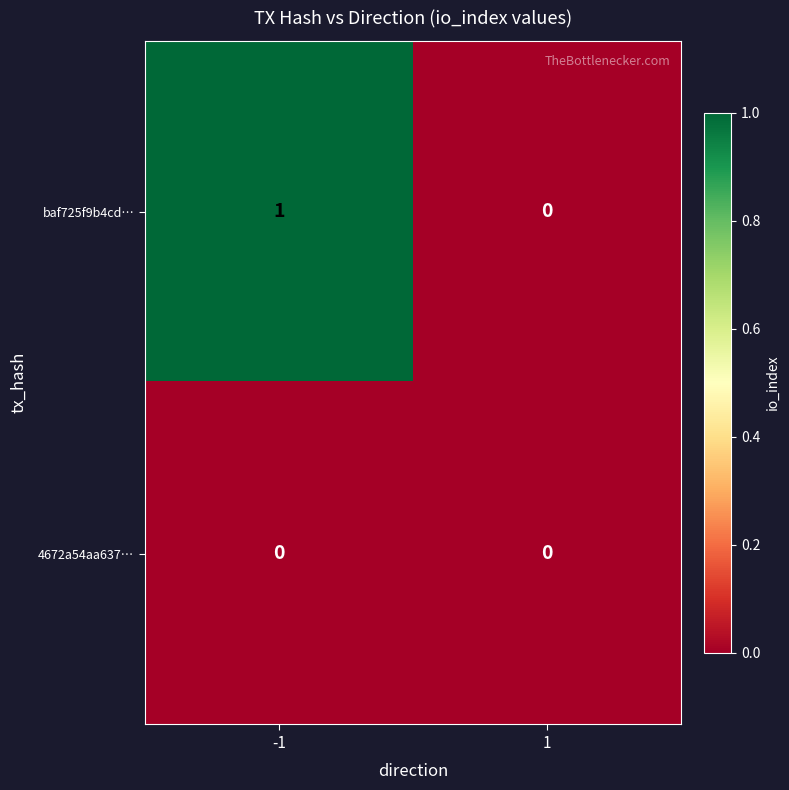

Reading left to right, what are all the values shown in this chart?

baf725f9b4cd…: -1=1	1=0
4672a54aa637…: -1=0	1=0